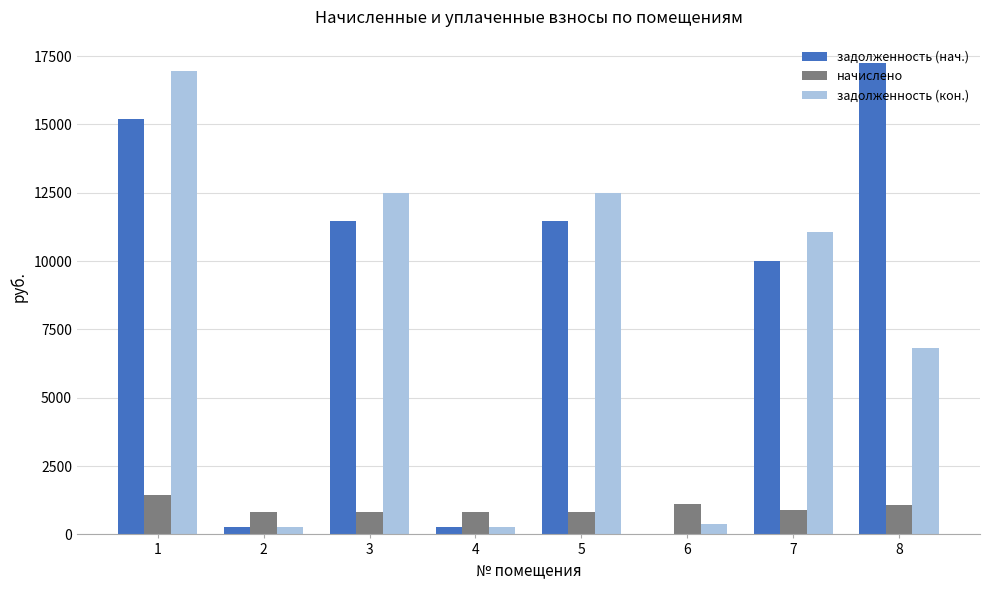

True or false: задолженность (нач.) has a value of 273.6 at 2.

True